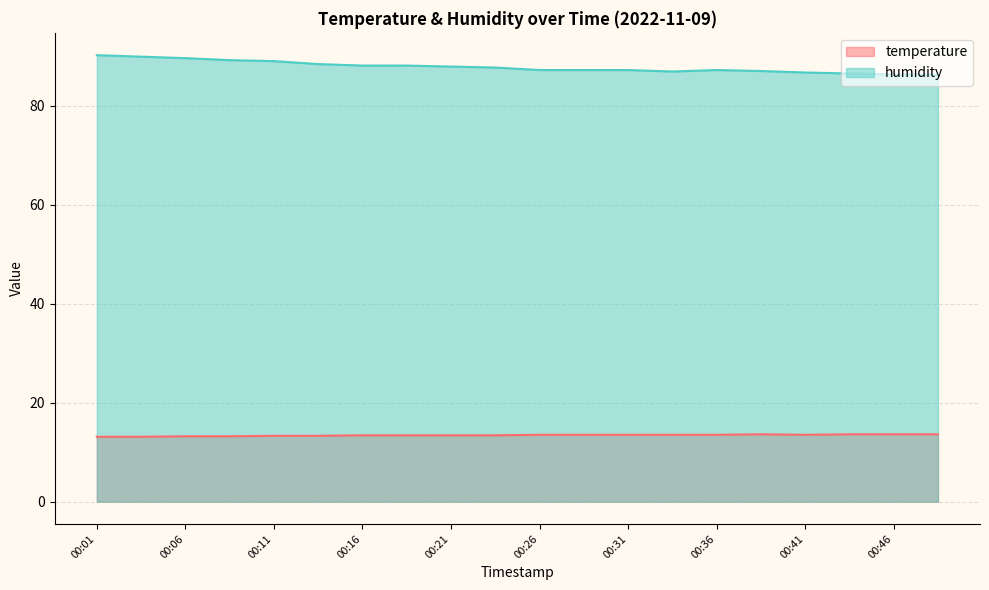

At which label does humidity reach its minimum?

00:48